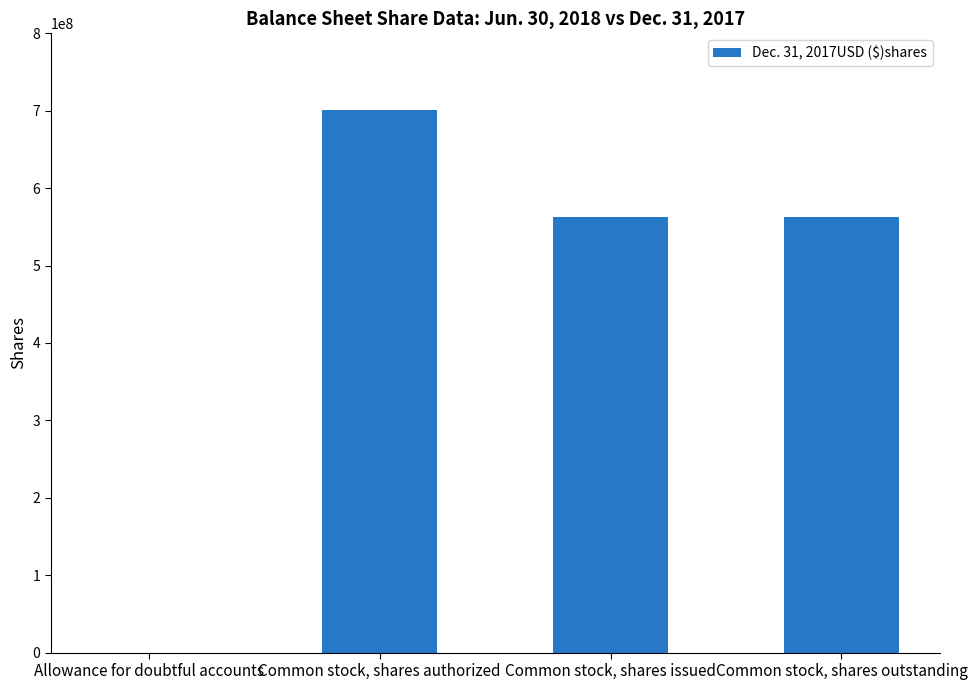

What is the sum of the values at Allowance for doubtful accounts and Common stock, shares issued?

562119334